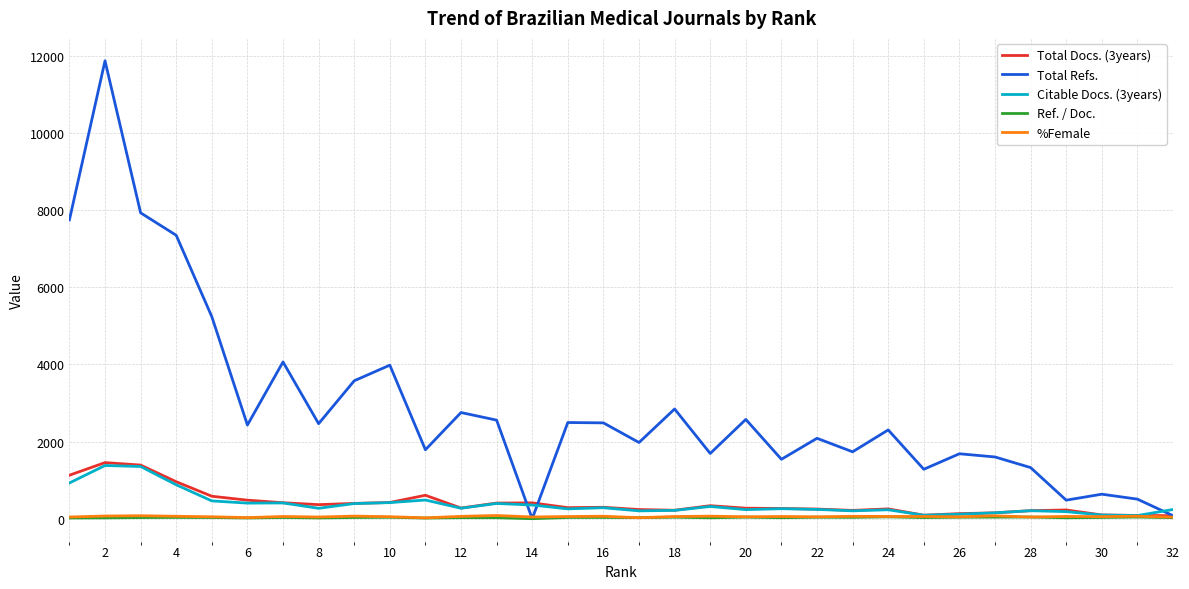

What is the maximum value for Citable Docs. (3years)?

1379.0